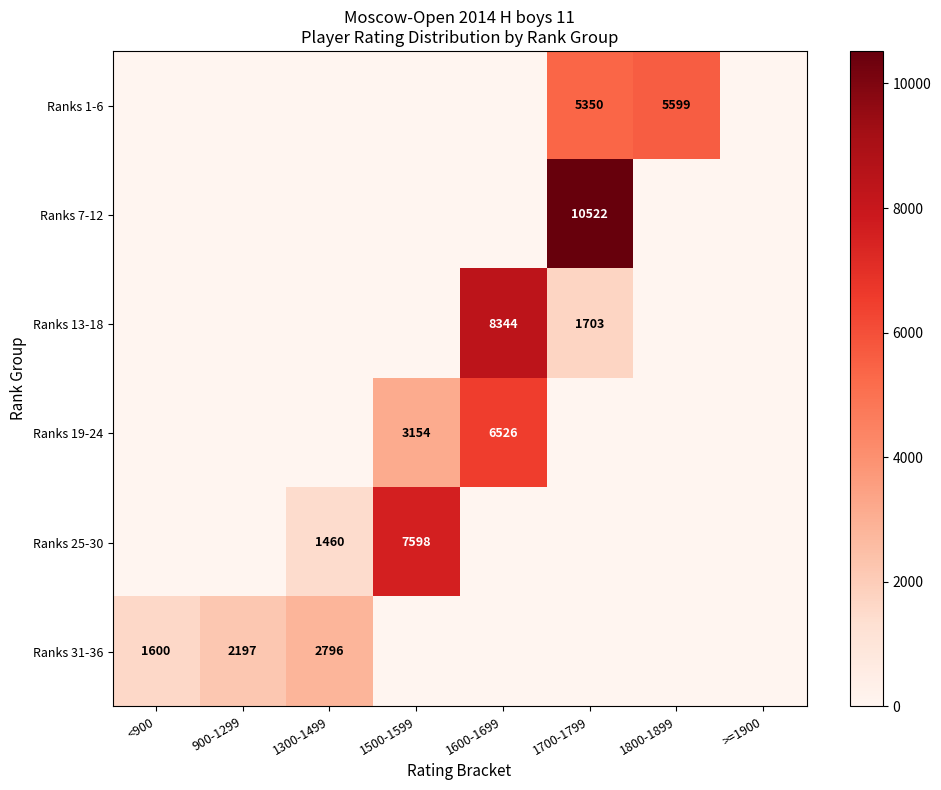

True or false: Ranks 25-30 has a value of 11420 at 1500-1599.

False